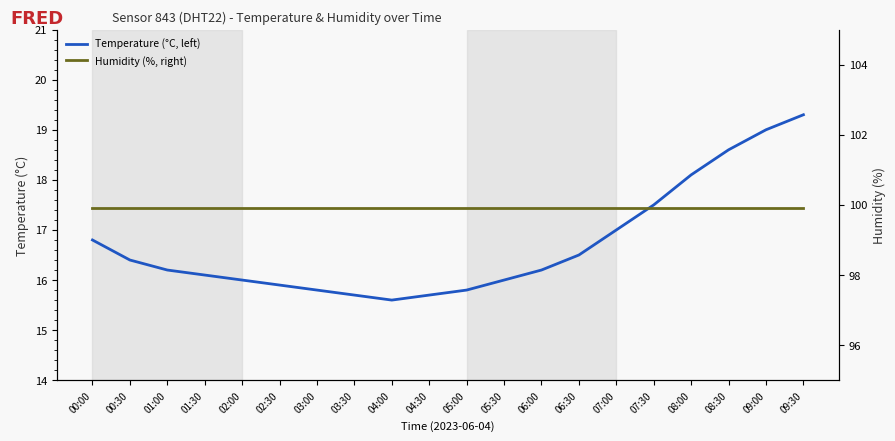

The Temperature (°C, left) series shows 28.5 at 02:30. True or false?

False